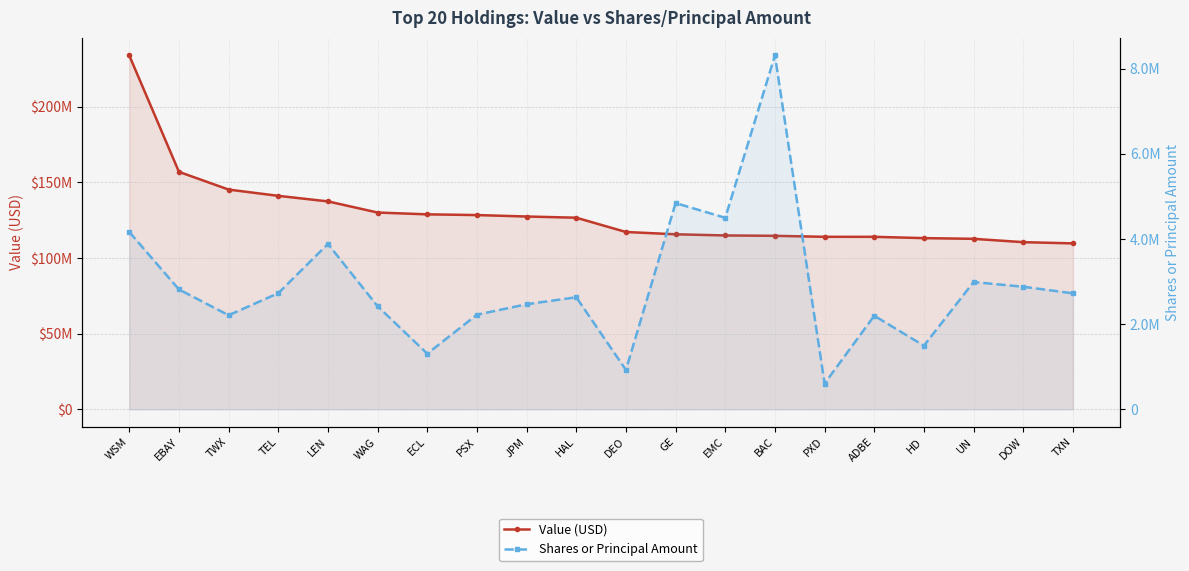

Rank the series at DOW from highest to lowest value.

Value (USD), Shares or Principal Amount